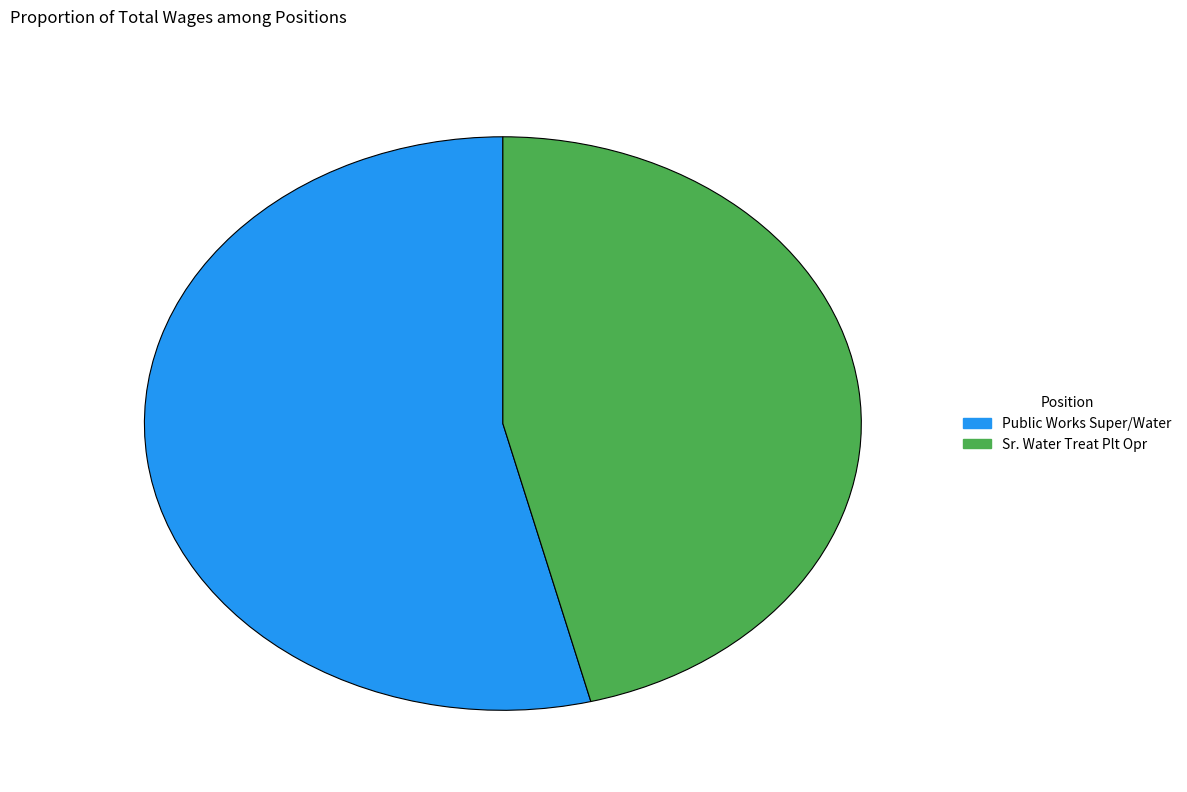

Between Public Works Super/Water and Sr. Water Treat Plt Opr, which is larger?

Public Works Super/Water